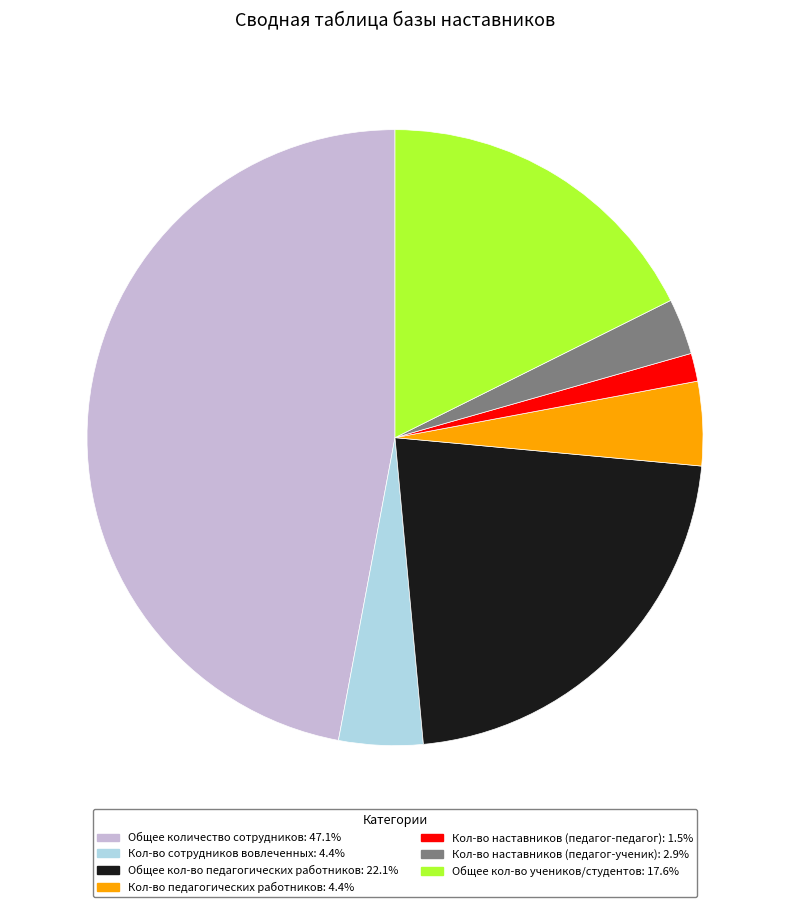

How many slices are in this pie chart?

7